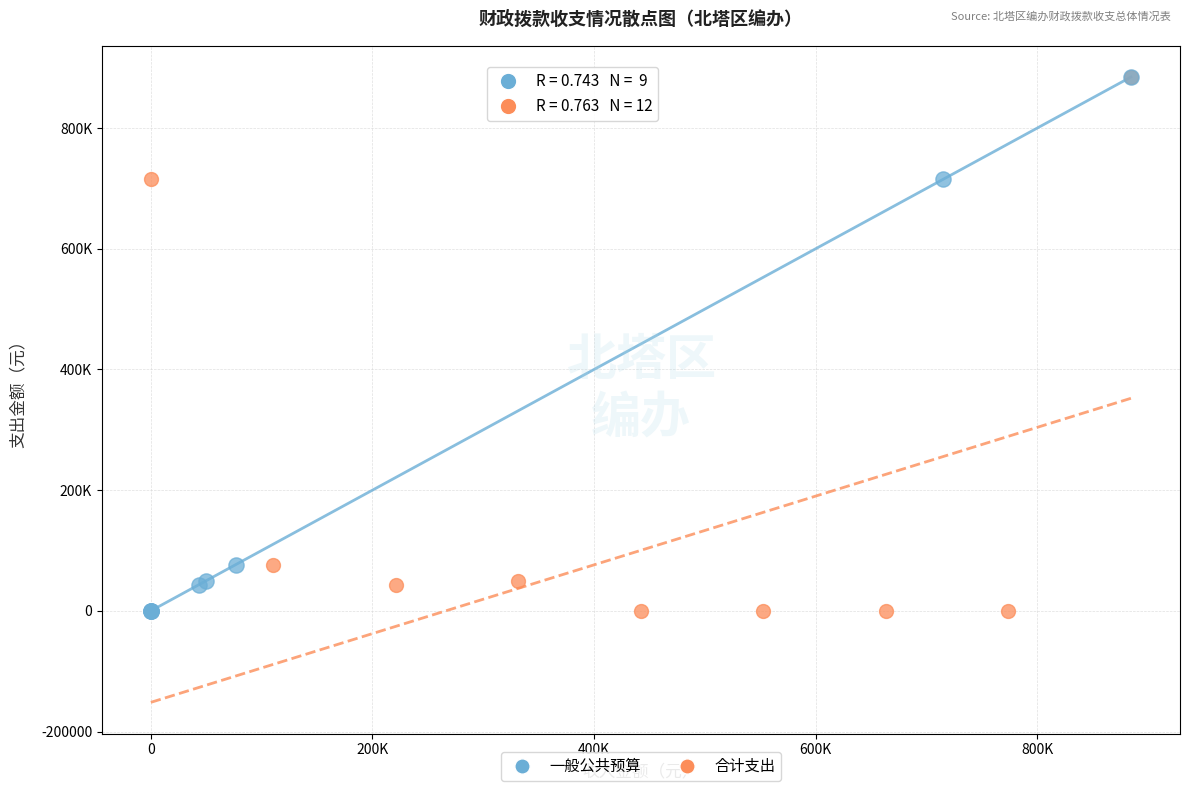

What are all the series names shown in the legend?

一般公共预算, 合计支出